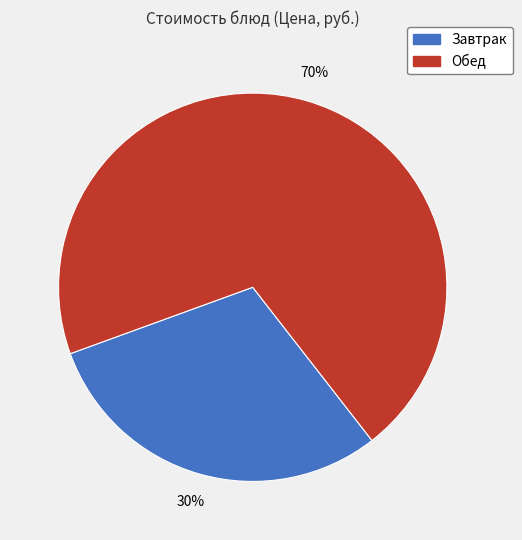

Does any single category account for the majority?

Yes